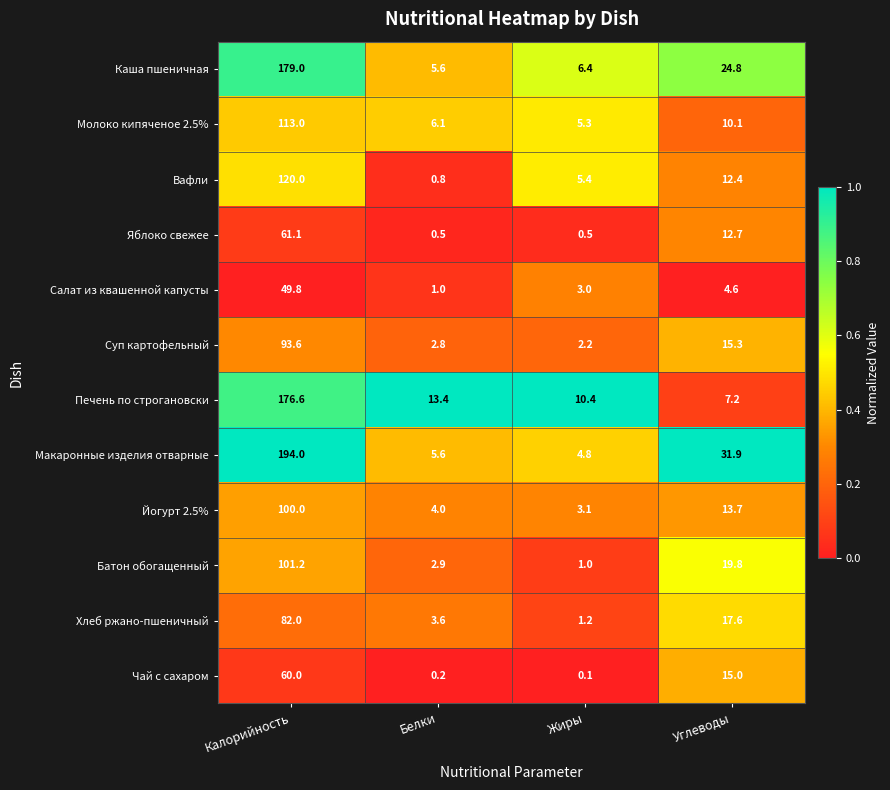

Where is Батон обогащенный nearest to the value 51?

Углеводы